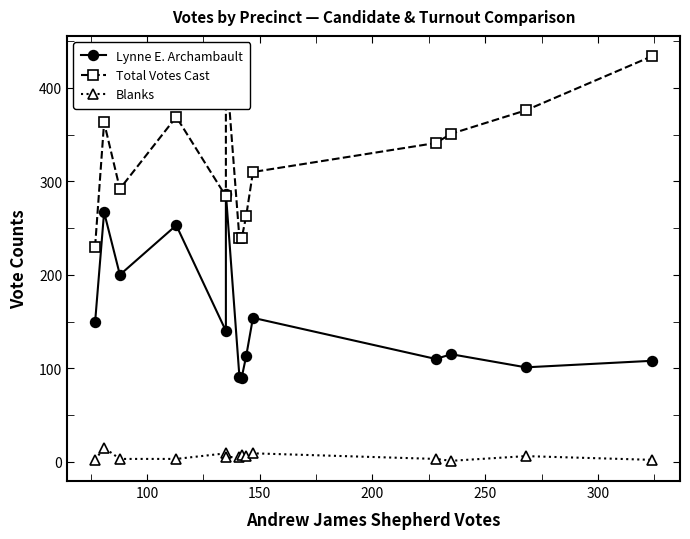

What is the difference between the maximum and second lowest values in the Blanks series?

13